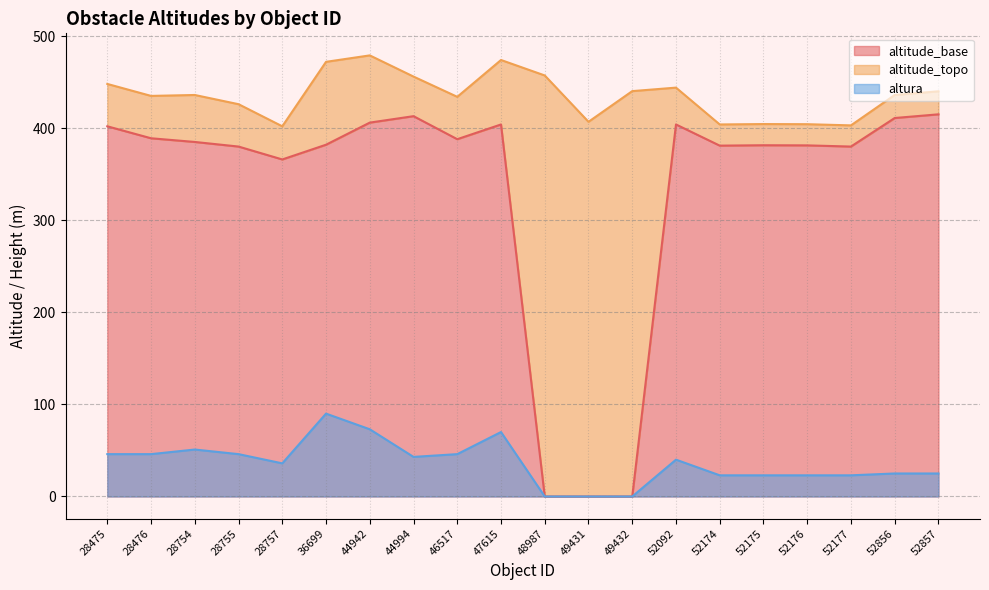

Which series has the widest spread of values?

altitude_base